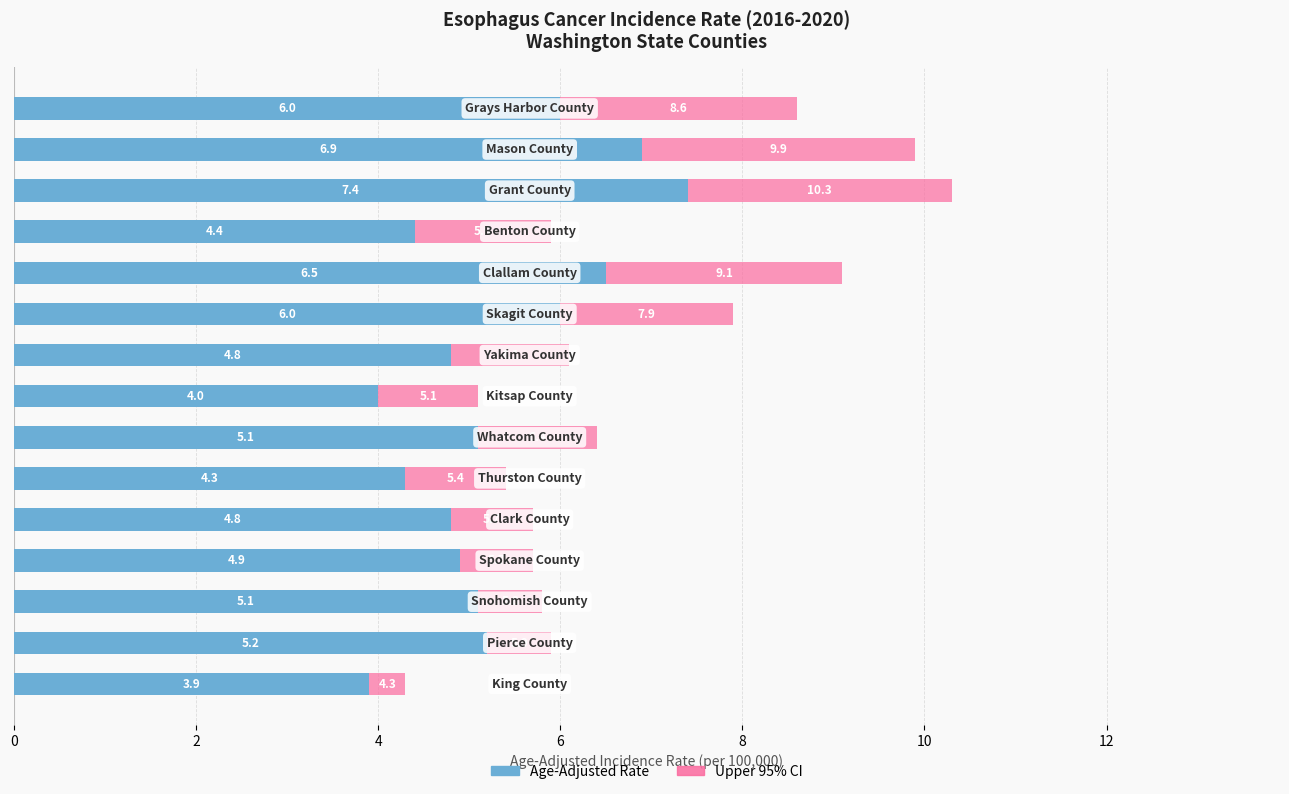

What are all the series names shown in the legend?

Age-Adjusted Rate, Upper 95% CI